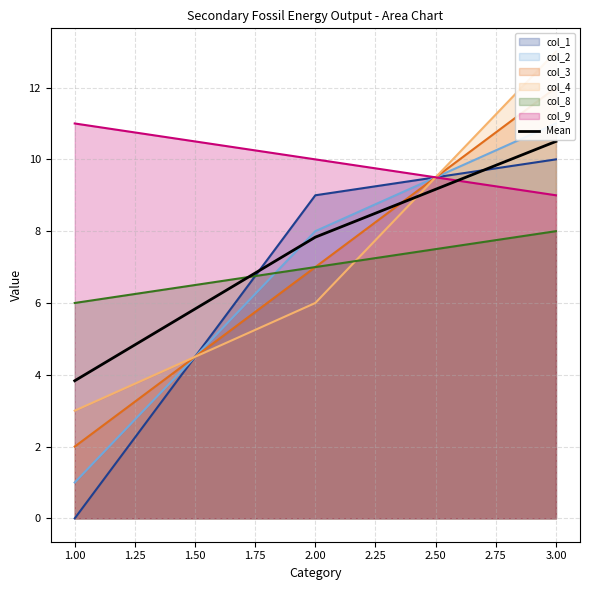

What is the sum of all values?

22.2